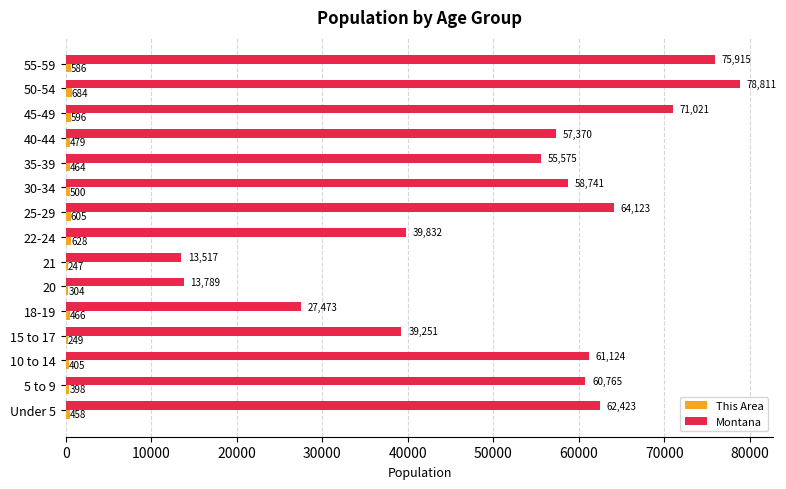

Which label corresponds to the largest value in the chart?

50-54